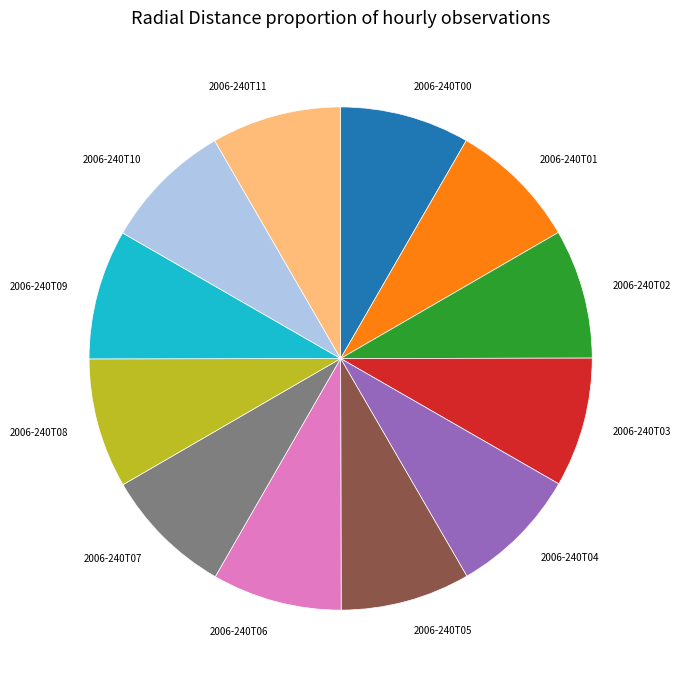

True or false: 2006-240T09 accounts for 8% of the total.

True